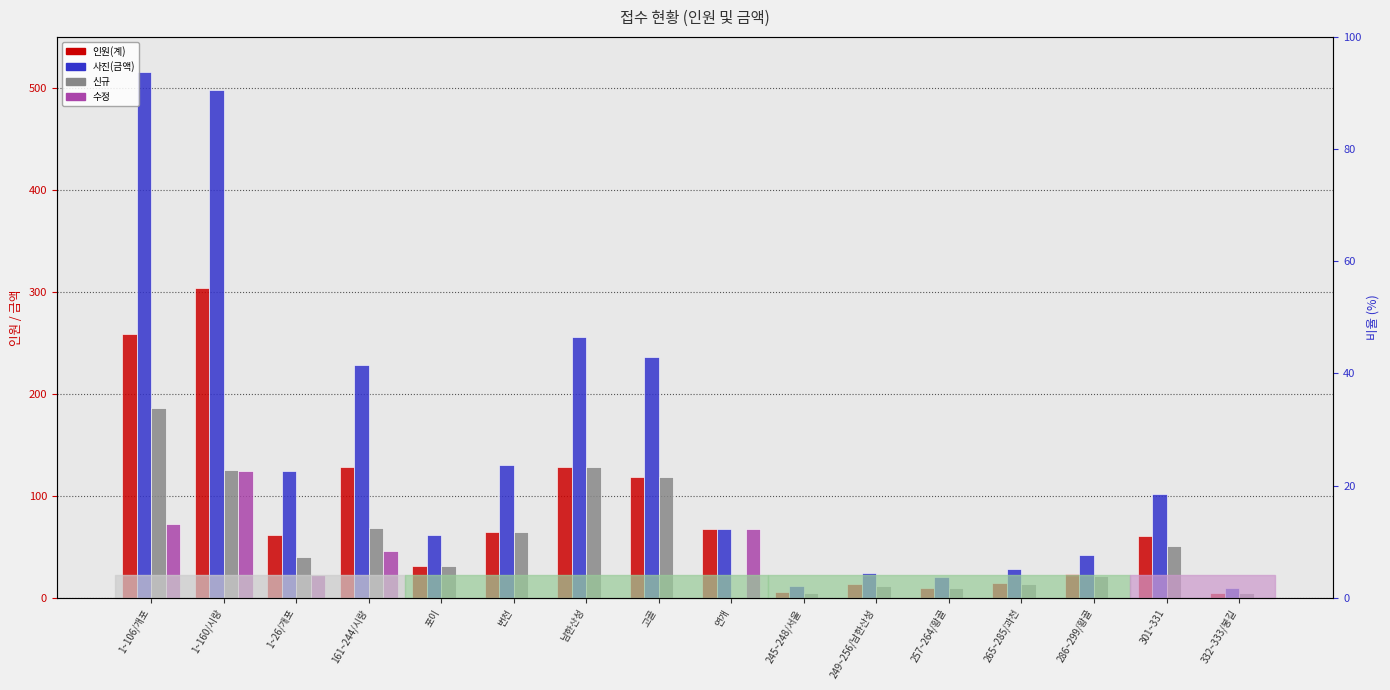

How many groups of bars are there?

16